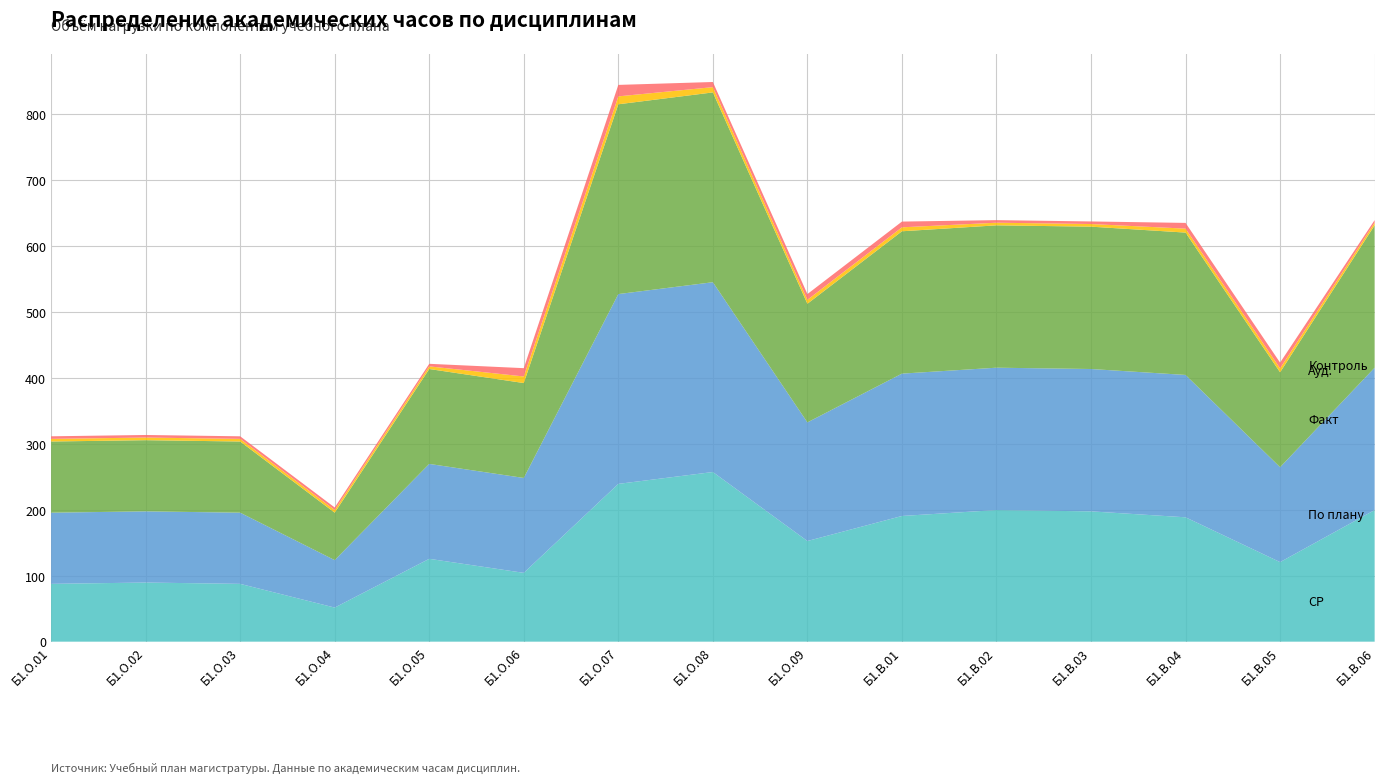

Reading left to right, list all the values displayed in this chart.

СР (col_13): 87.7	89.7	87.7	51.7	125.7	104.4	239.4	257.4	152.7	190.7	199.7	197.7	188.7	120.7	199.7
По плану (col_11): 108.0	108.0	108.0	72.0	144.0	144.0	288.0	288.0	180.0	216.0	216.0	216.0	216.0	144.0	216.0
Факт (col_8): 108.0	108.0	108.0	72.0	144.0	144.0	288.0	288.0	180.0	216.0	216.0	216.0	216.0	144.0	216.0
Ауд. (col_12): 4.0	4.0	4.0	4.0	4.0	10.0	12.0	8.0	6.0	6.0	4.0	4.0	6.0	6.0	4.0
Контроль (col_14): 3.9	3.9	3.9	3.9	3.9	12.6	17.4	7.8	8.7	8.7	3.9	3.9	8.7	8.7	3.9